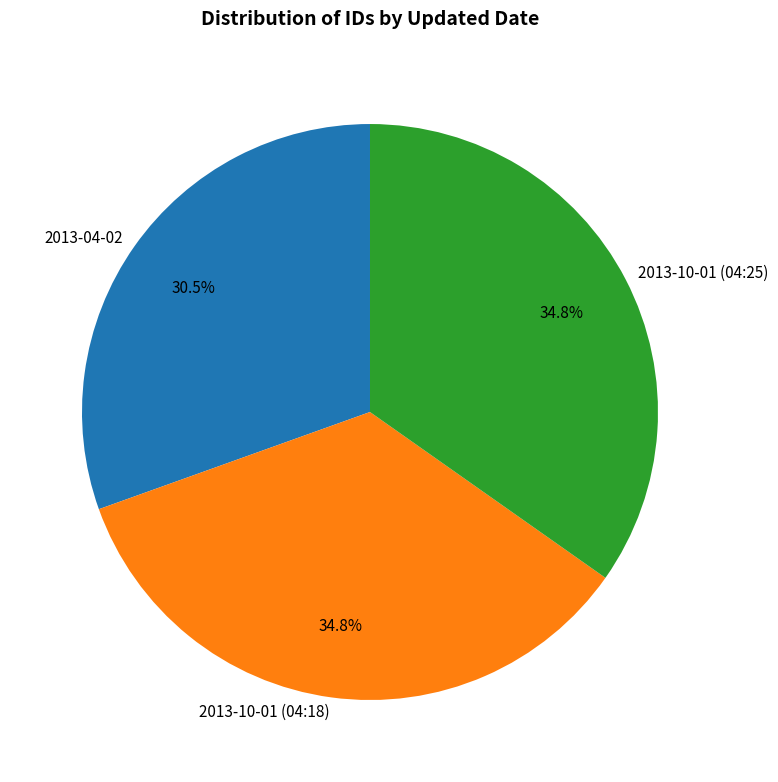

Which category has the smallest portion of the pie?

2013-04-02